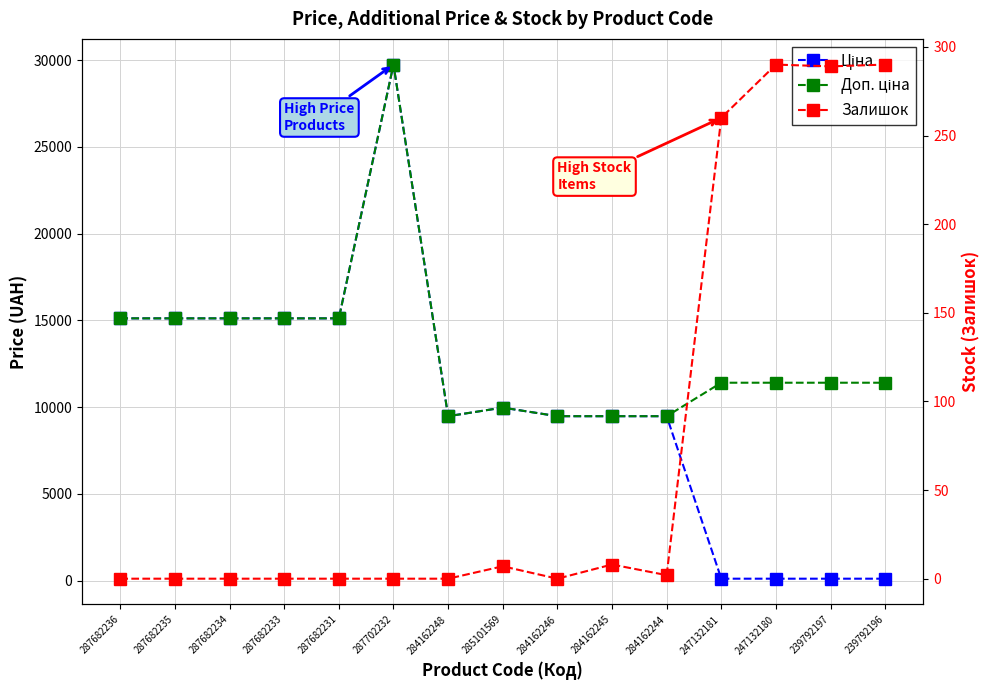

Where do Ціна and Залишок first cross each other?

284162244 and 247132181